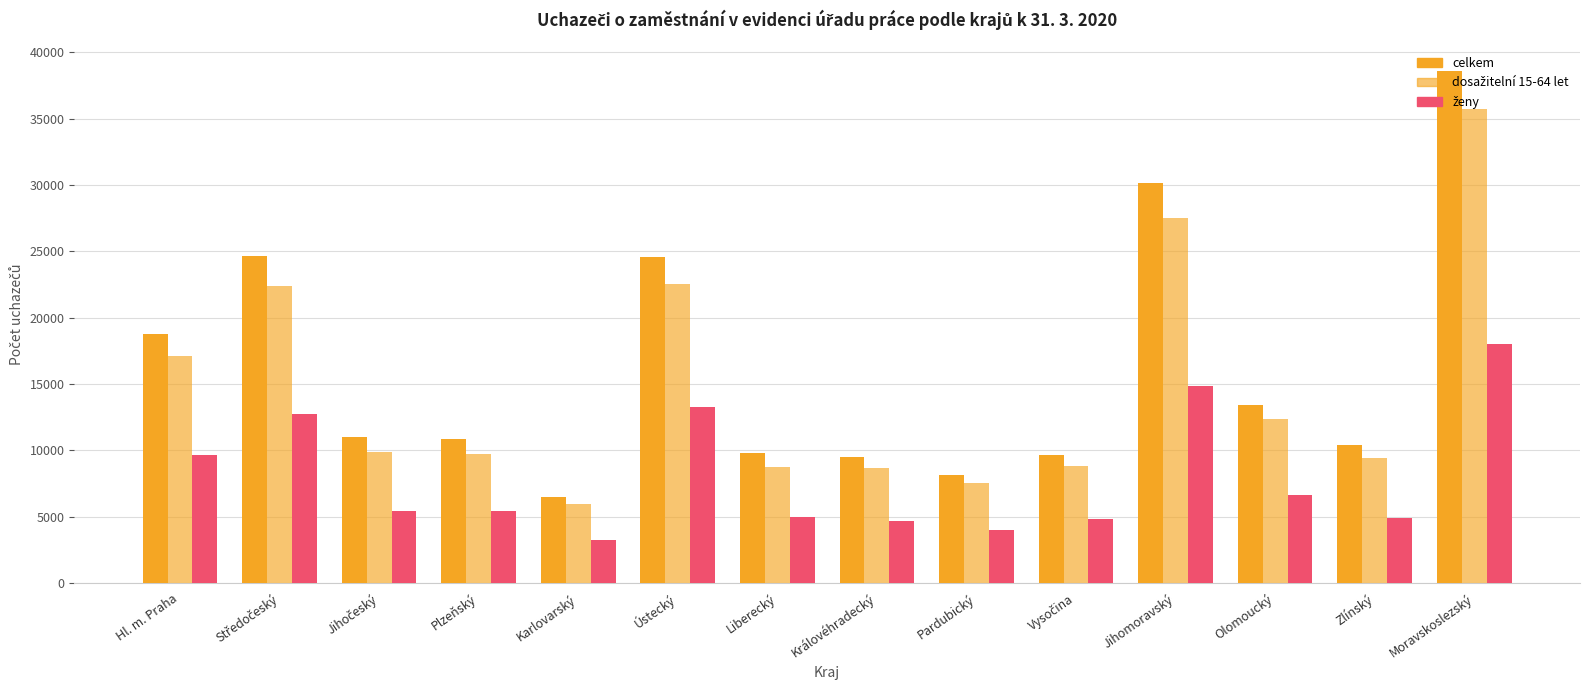

True or false: dosažitelní 15-64 let has a value of 38796 at Jihomoravský.

False